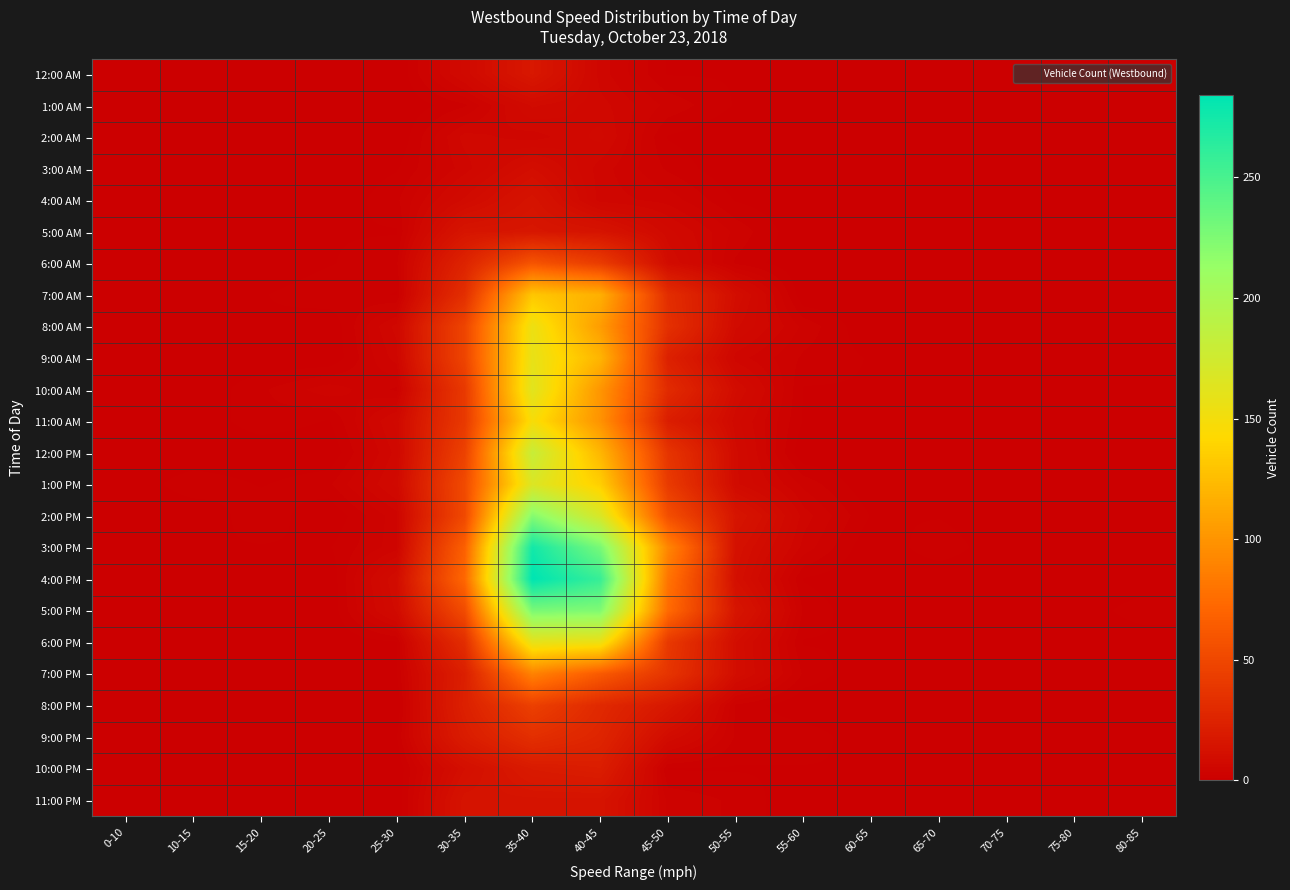

Rank the series at 55-60 from highest to lowest value.

2:00 PM, 3:00 PM, 8:00 AM, 1:00 PM, 9:00 AM, 5:00 PM, 7:00 PM, 9:00 PM, 3:00 AM, 10:00 AM, 11:00 AM, 4:00 PM, 6:00 PM, 10:00 PM, 12:00 AM, 1:00 AM, 2:00 AM, 4:00 AM, 5:00 AM, 6:00 AM, 7:00 AM, 12:00 PM, 8:00 PM, 11:00 PM